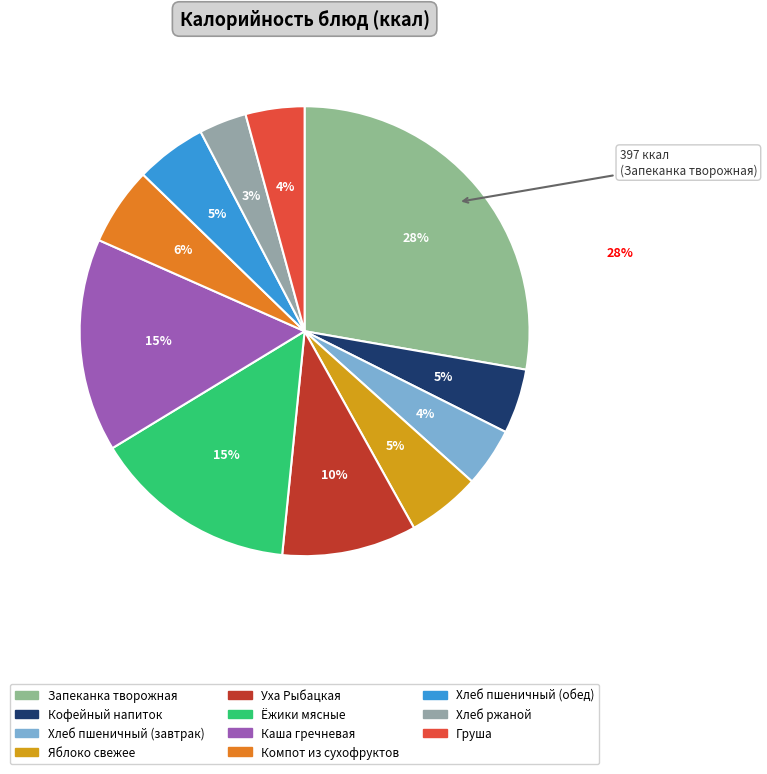

What percentage is the Каша гречневая slice, to the nearest percent?

15%